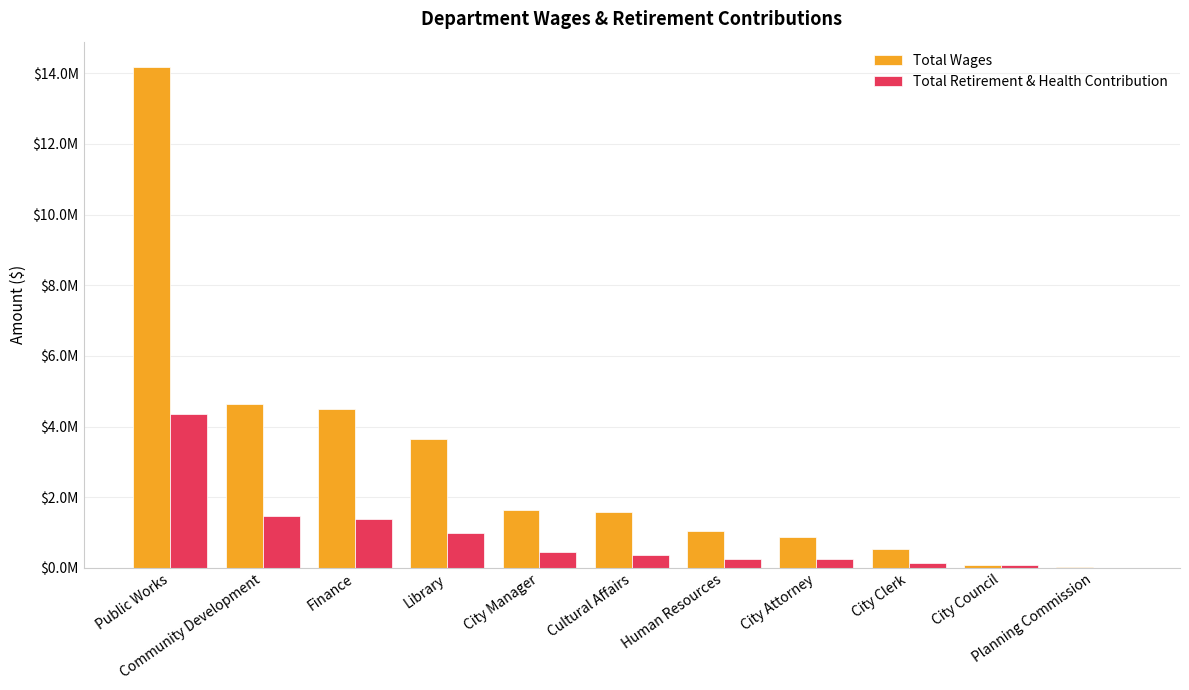

What are all the series names shown in the legend?

Total Wages, Total Retirement & Health Contribution